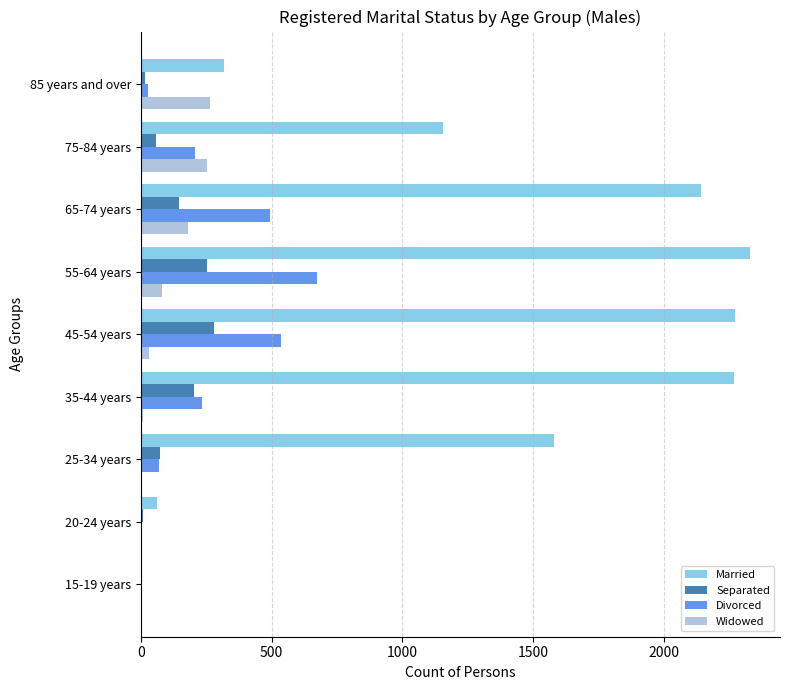

The value of Separated at 45-54 years is 488. True or false?

False